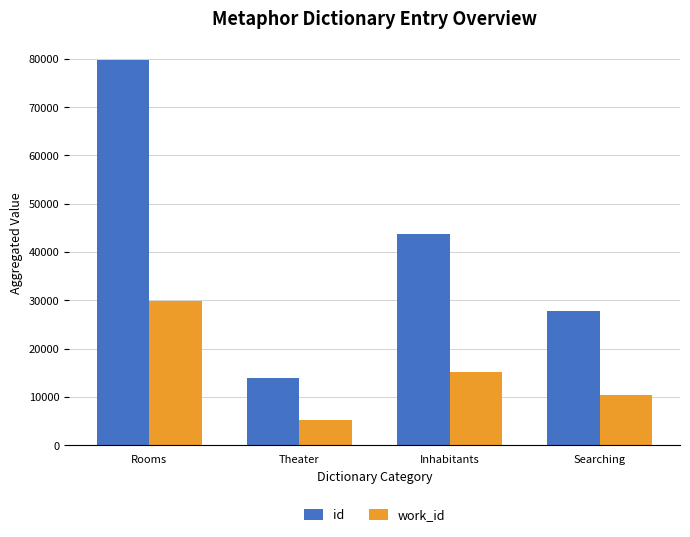

Which category has the lowest value in the id series?

Theater